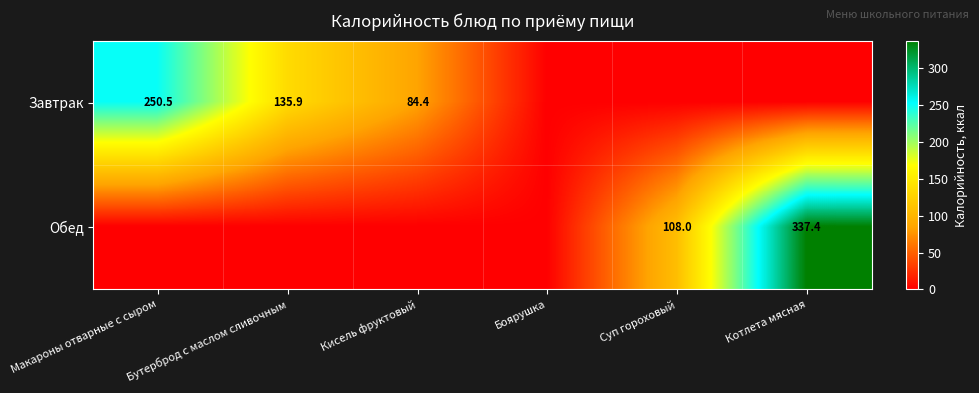

Is the value of Завтрак at Макароны отварные с сыром greater than the value of Обед at Котлета мясная?

No